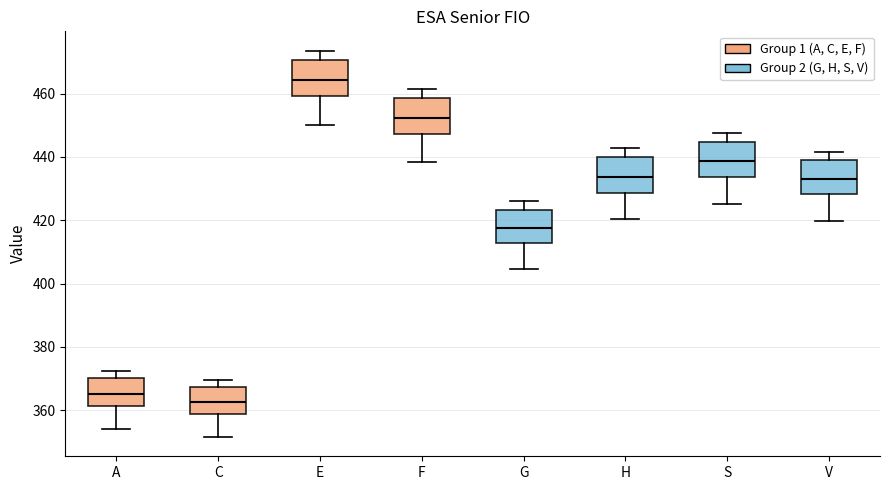

Reading left to right, transcribe this box plot: for each box, give where its median line is, the range the box spans, and where its two whiskers end, as read against the y-axis. The values are not printed on the chart, so give them approximately, as read against the axis.

A: median 366, box 362 to 370, whiskers 354 to 372
C: median 362, box 358 to 368, whiskers 352 to 370
E: median 464, box 460 to 470, whiskers 450 to 474
F: median 452, box 448 to 458, whiskers 438 to 462
G: median 418, box 412 to 424, whiskers 404 to 426
H: median 434, box 428 to 440, whiskers 420 to 442
S: median 438, box 434 to 444, whiskers 426 to 448
V: median 434, box 428 to 438, whiskers 420 to 442